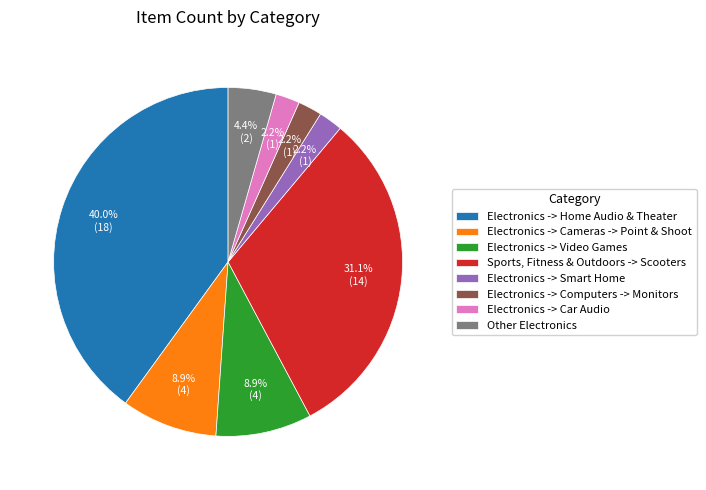

Count the number of slices in the pie.

8